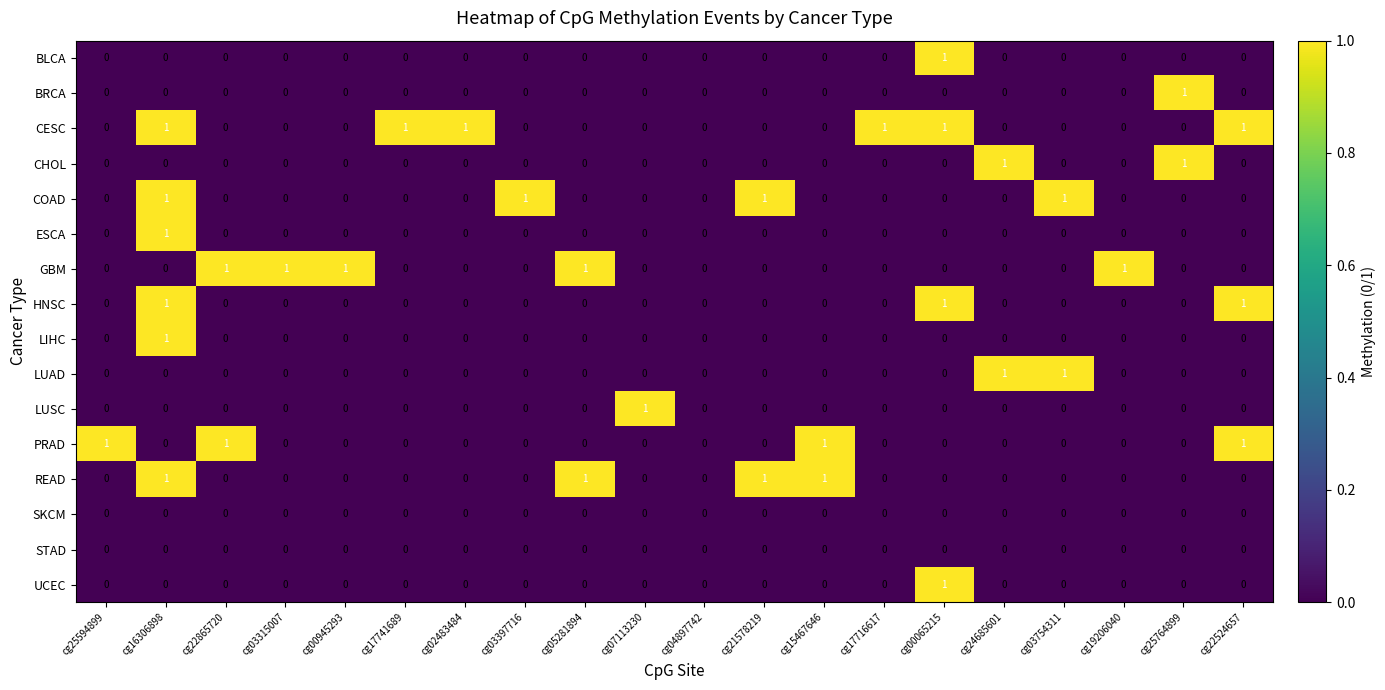

How many CHOL values are between 0 and 1?

20